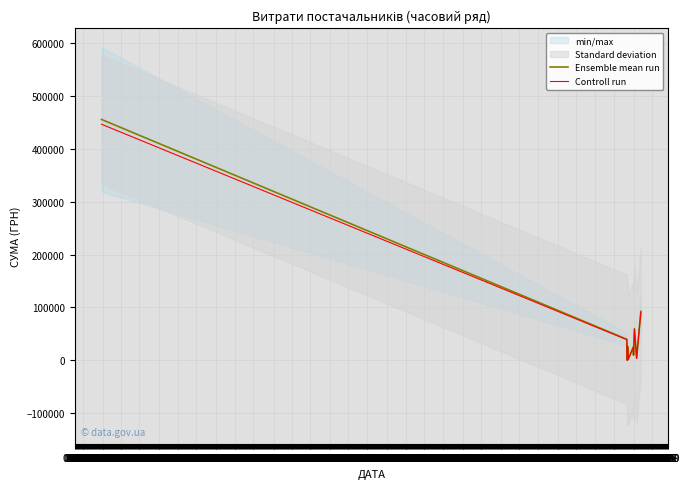

What is the maximum value for Controll run?

446797.6